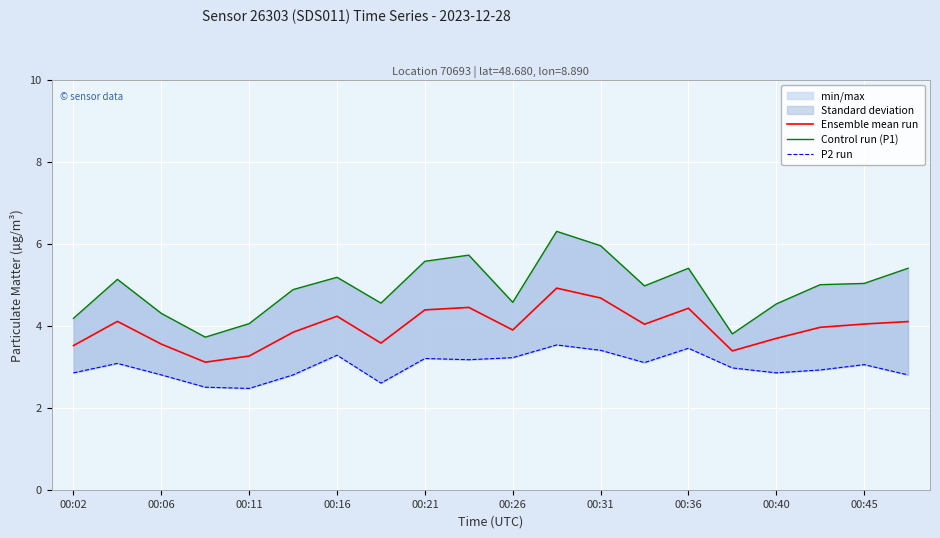

True or false: Ensemble mean run and P2 run intersect in this chart.

False